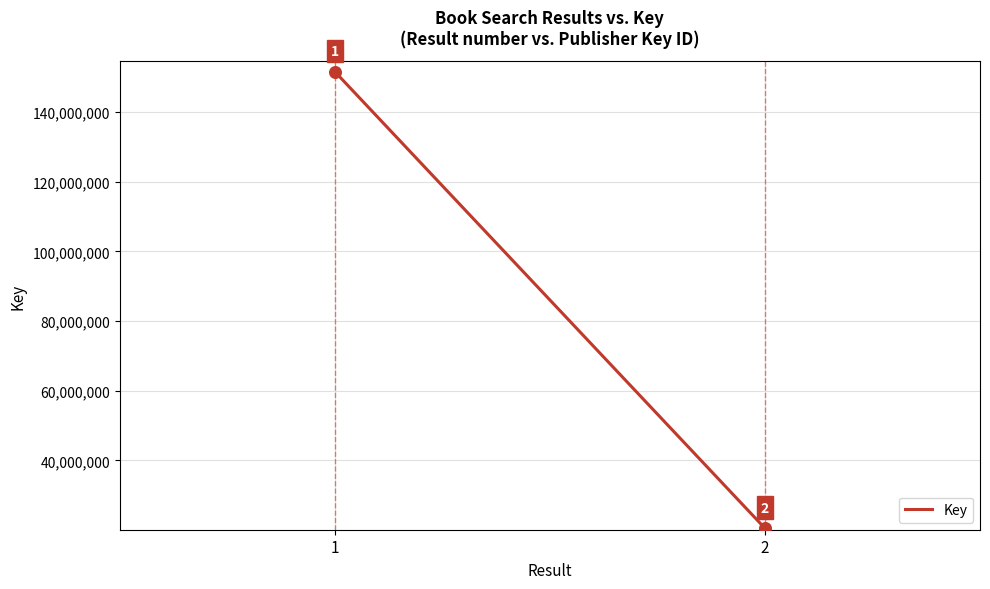

What is the range of Y values (max minus min)?

131132357